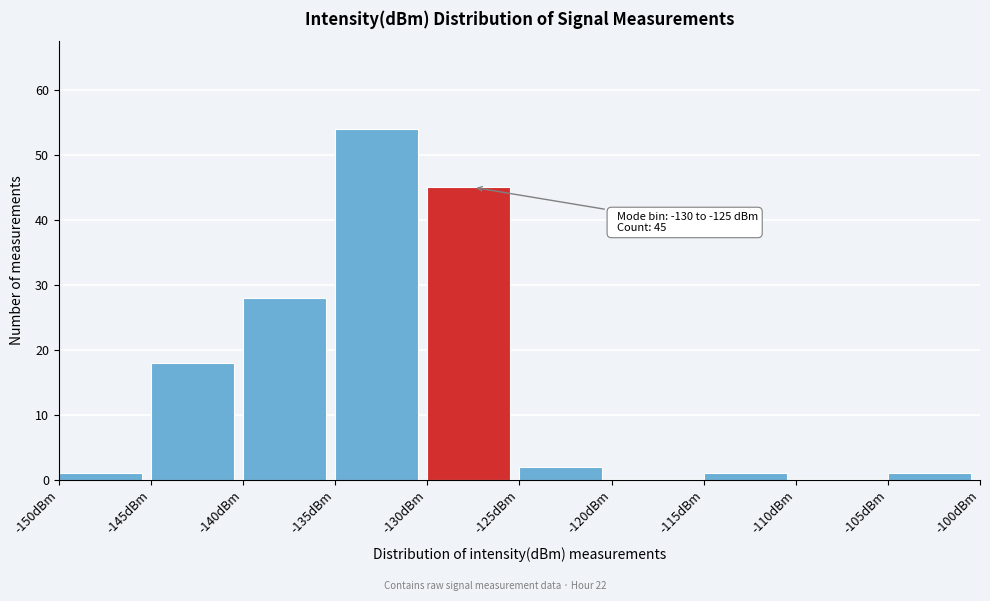

Over which range of the x-axis is the bar tallest?

-135 to -130